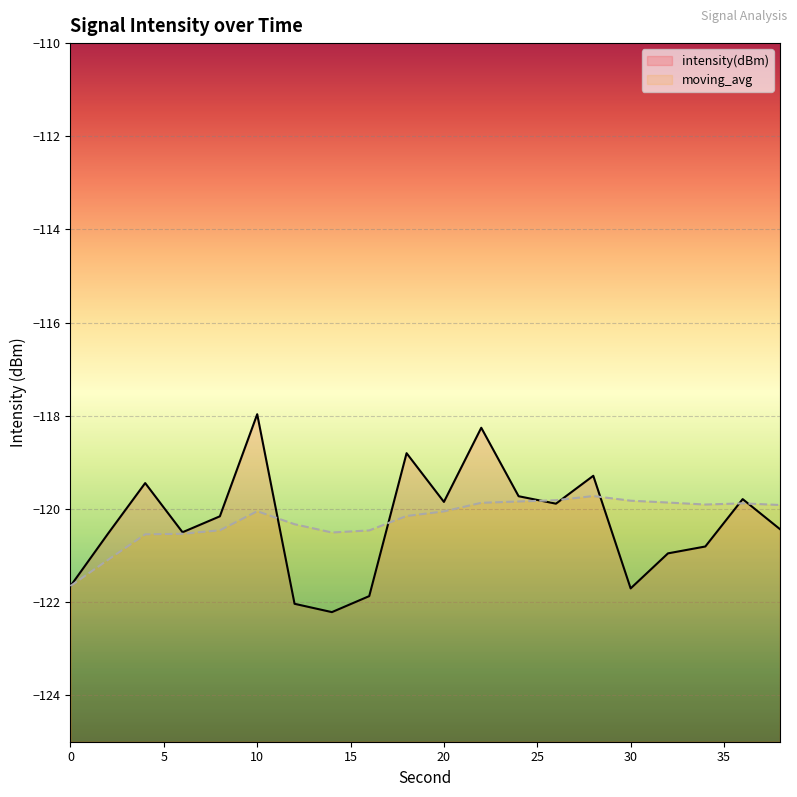

What is the greatest value displayed?

-118.0